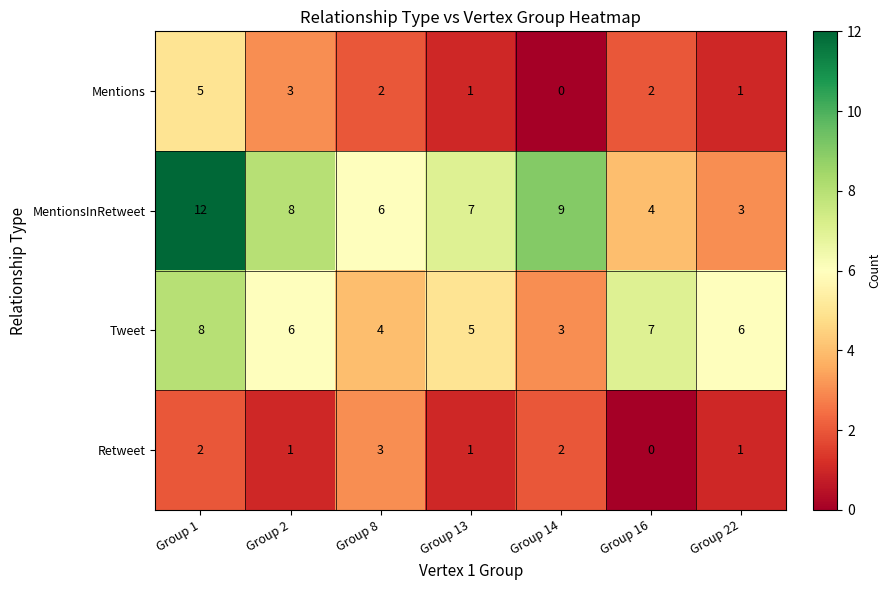

At which label is MentionsInRetweet closest to 7?

Group 13